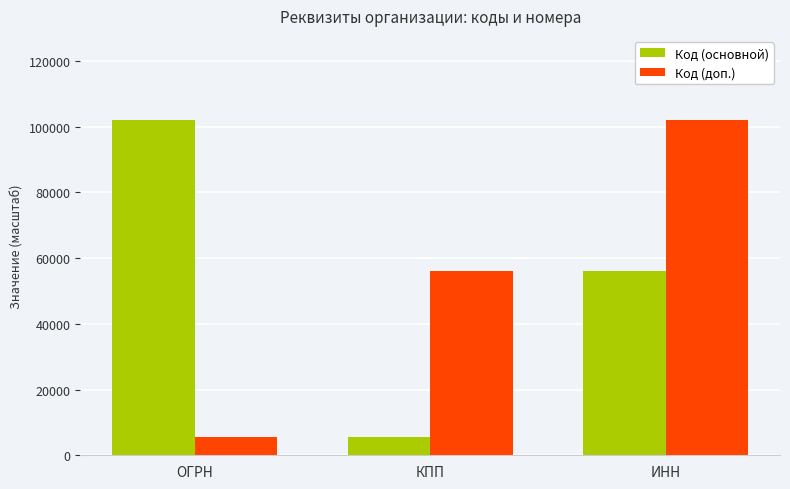

What is the total value across all series at КПП?

61710.6